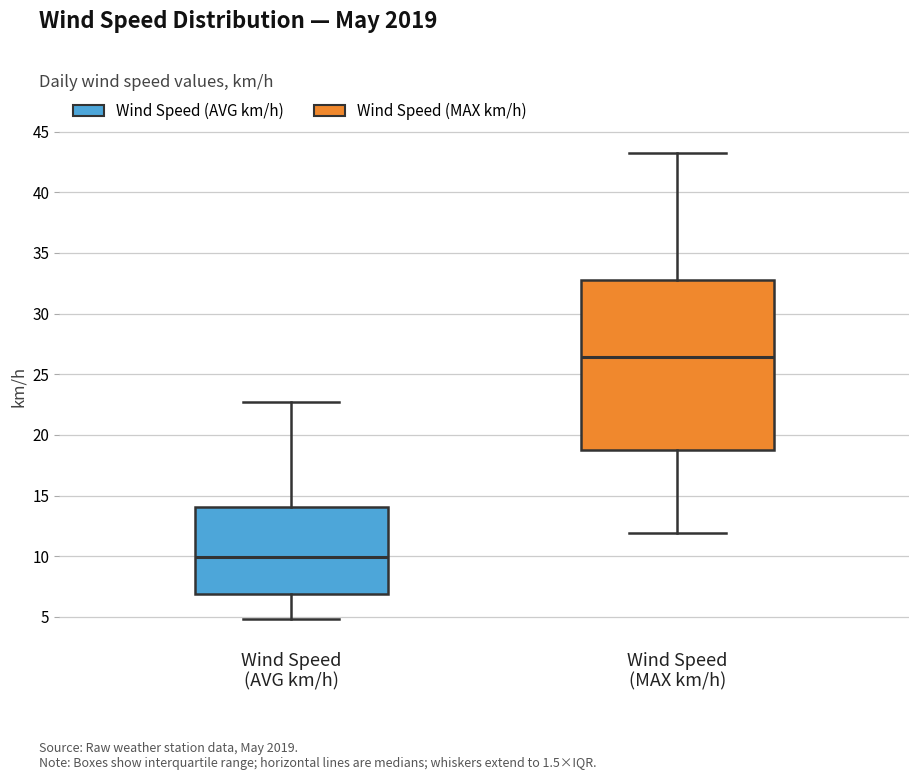

Reading left to right, transcribe this box plot: for each box, give where its median line is, the range the box spans, and where its two whiskers end, as read against the y-axis. The values are not printed on the chart, so give them approximately, as read against the axis.

Wind Speed (AVG km/h): median 10.0, box 7.0 to 14.0, whiskers 5.0 to 22.5
Wind Speed (MAX km/h): median 26.5, box 18.5 to 33.0, whiskers 12.0 to 43.0